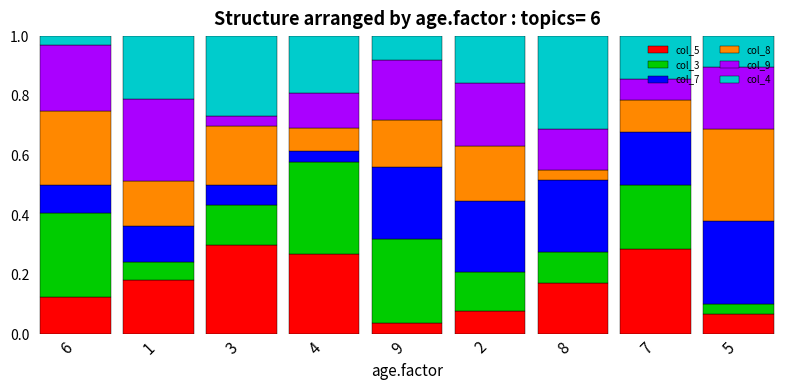

Does the chart contain any negative values?

No